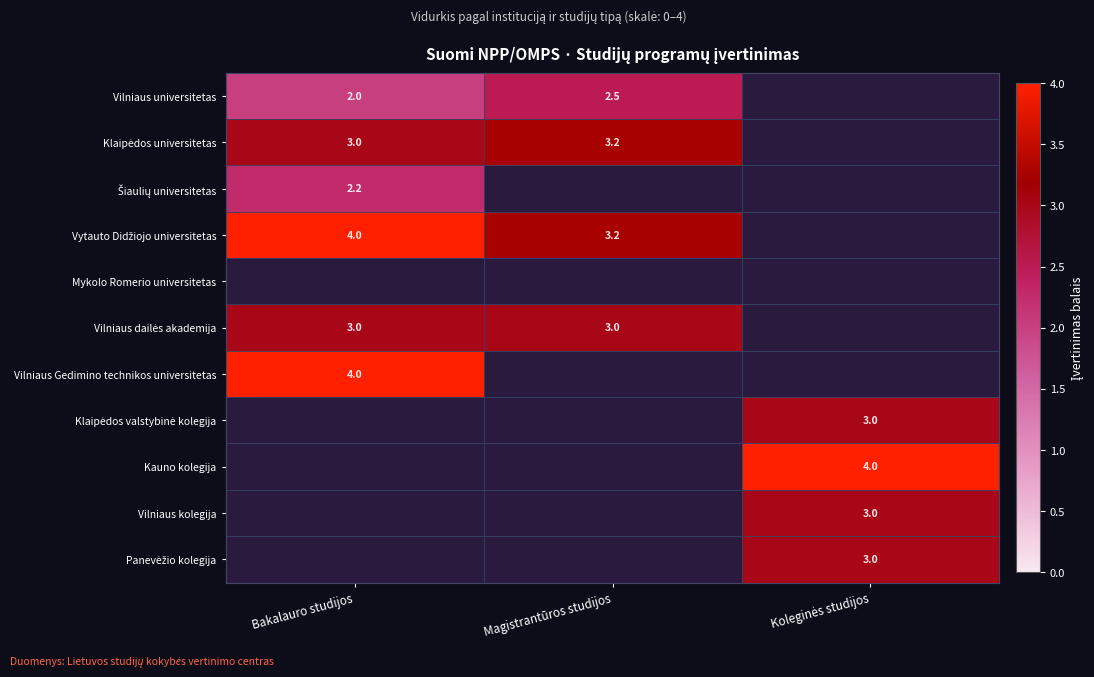

What is the greatest value displayed?

4.0